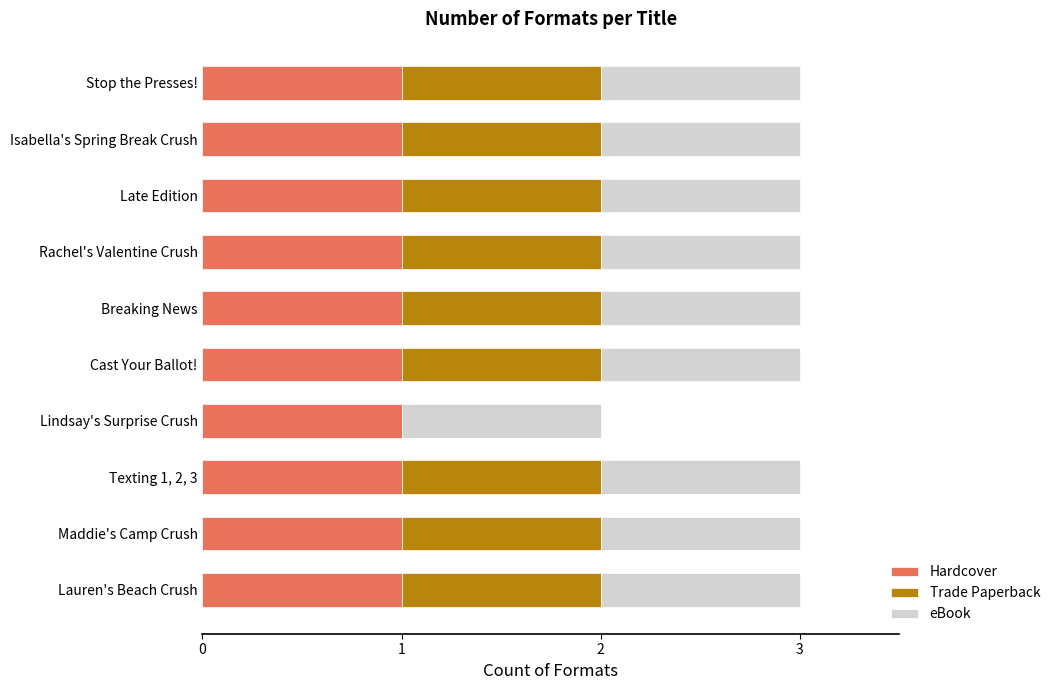

What is the total value across all series at Maddie's Camp Crush?

3